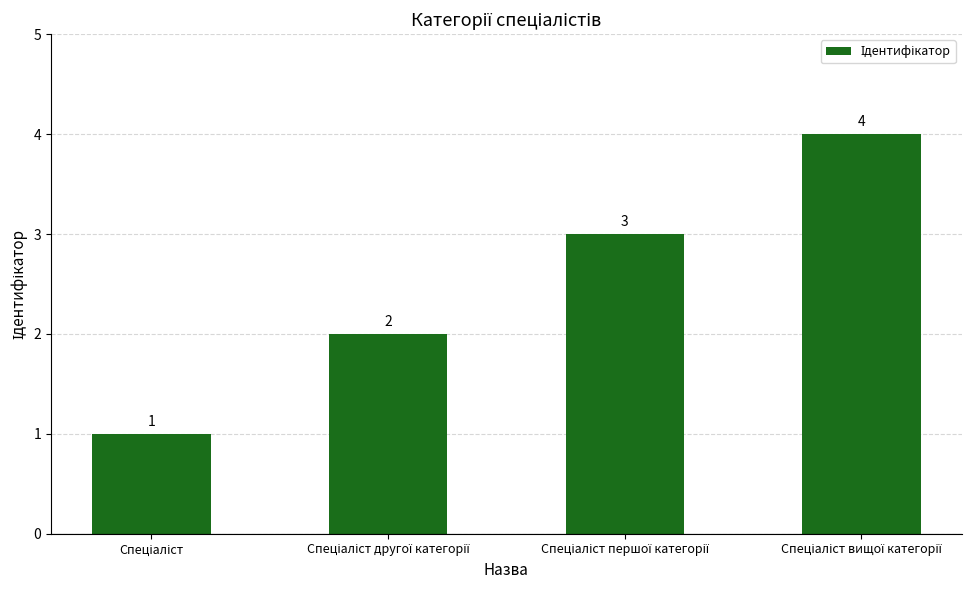

How many categories are shown in the chart?

4